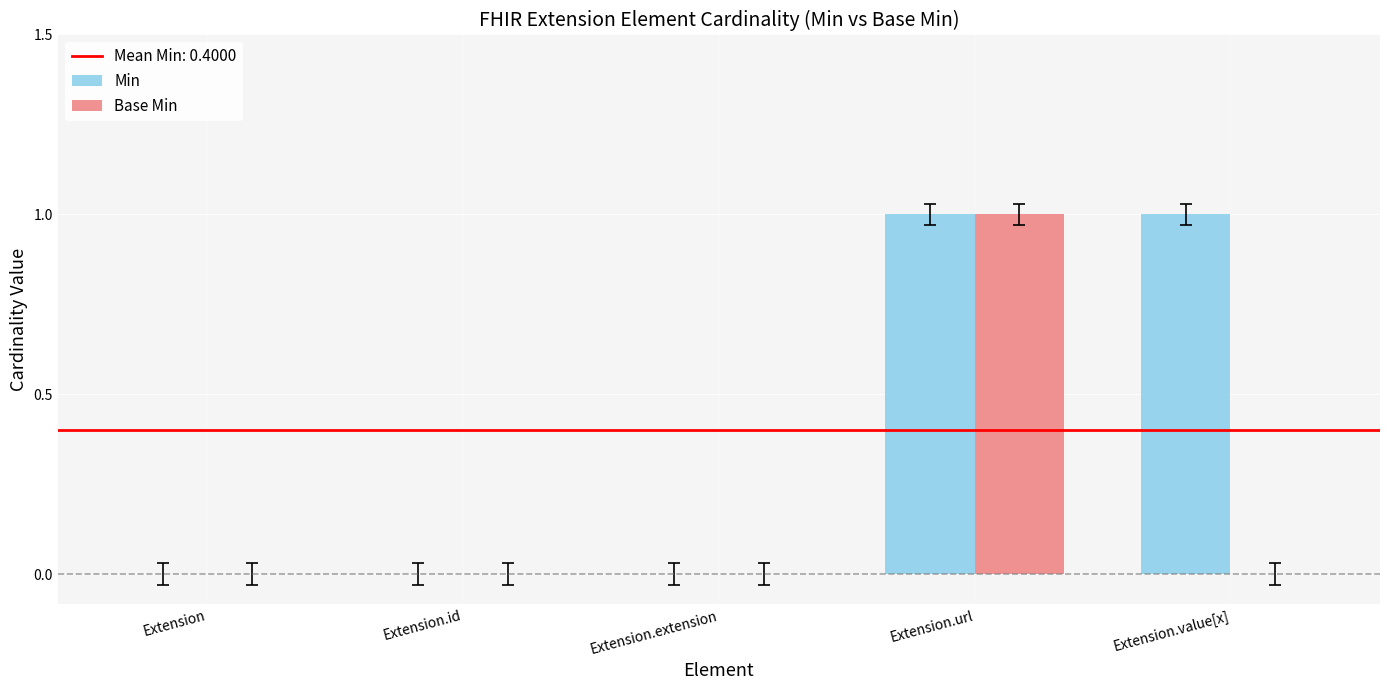

The Min series shows 0 at Extension.value[x]. True or false?

False